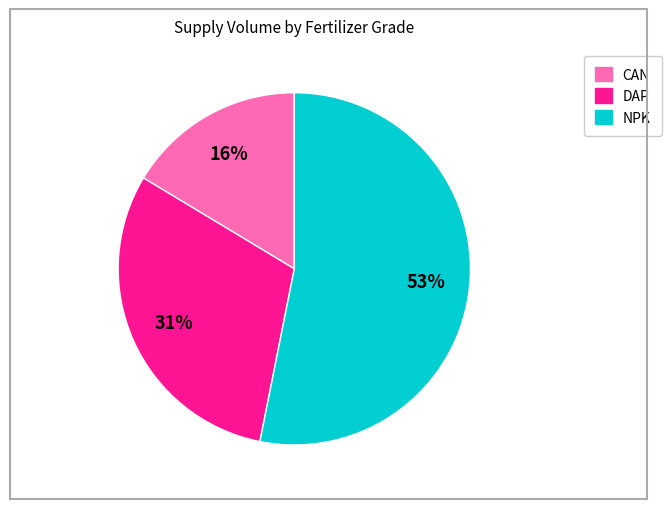

To the nearest percent, what is the difference between the largest and smallest slice percentages?

37%